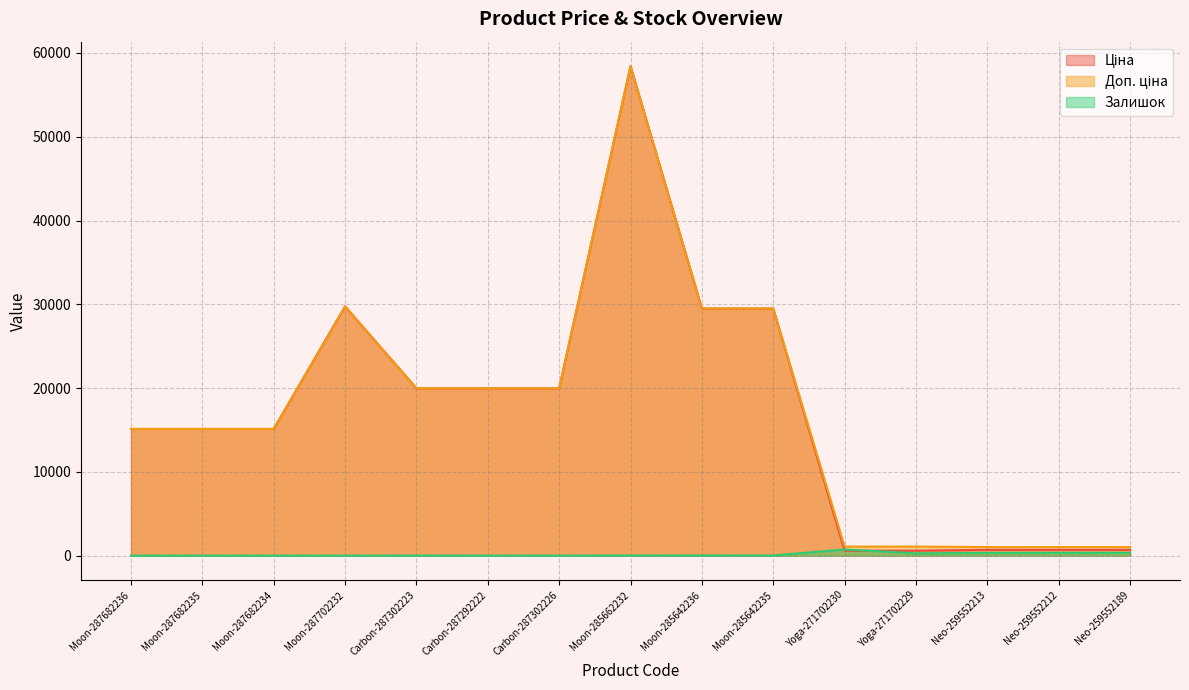

What is the difference between the maximum and minimum values in the Ціна series?

57836.6